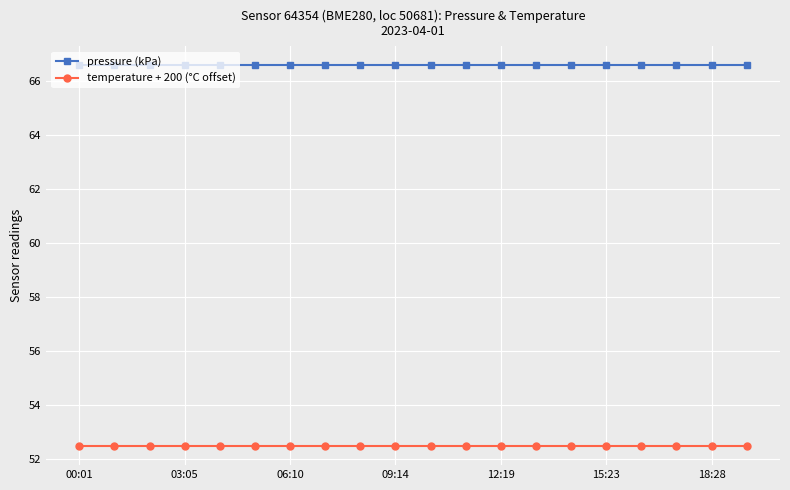

How many lines are shown in the chart?

2